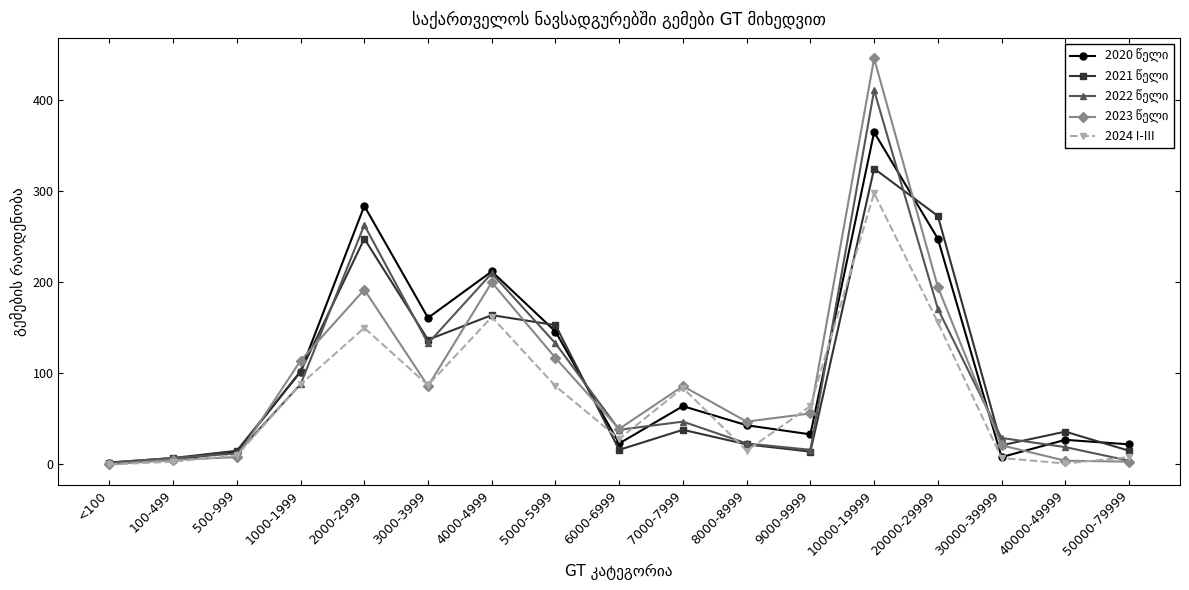

What is the difference between the highest and lowest values at 40000-49999?

35